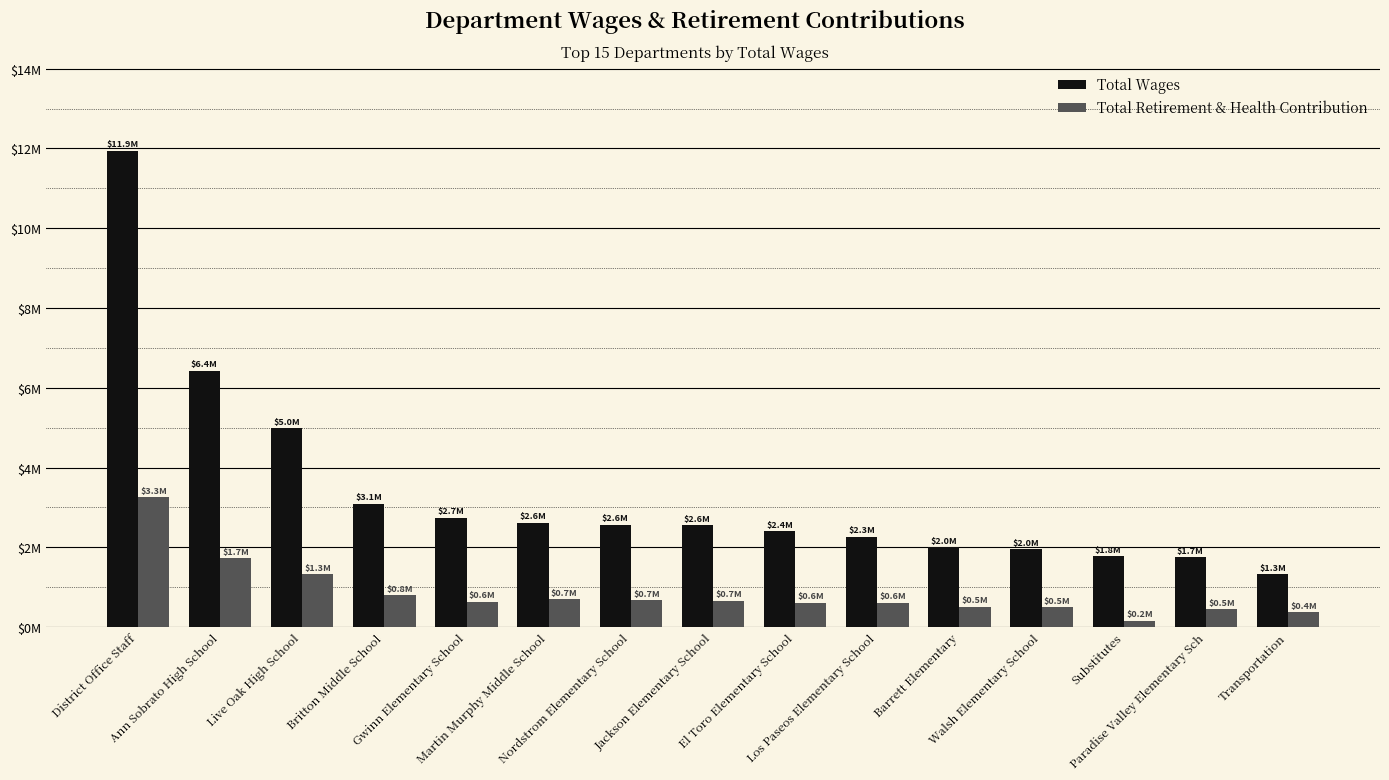

At which label is Total Wages closest to 6630316?

Ann Sobrato High School